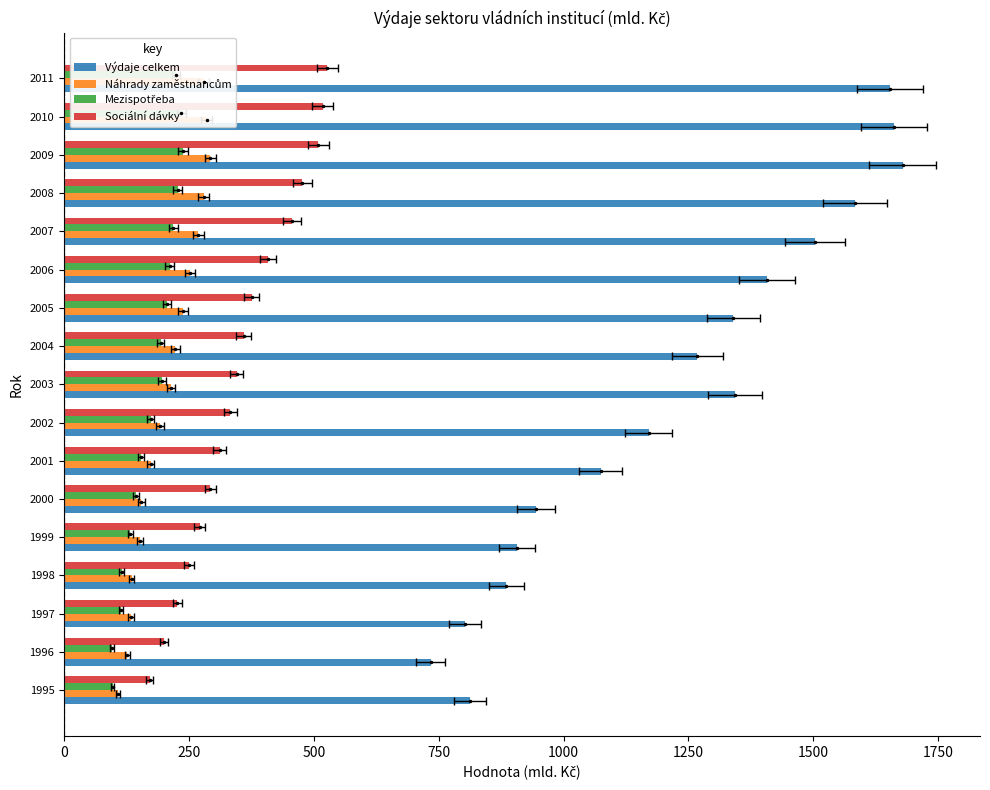

Is it true that Sociální dávky equals 734.0 at 2010?

False